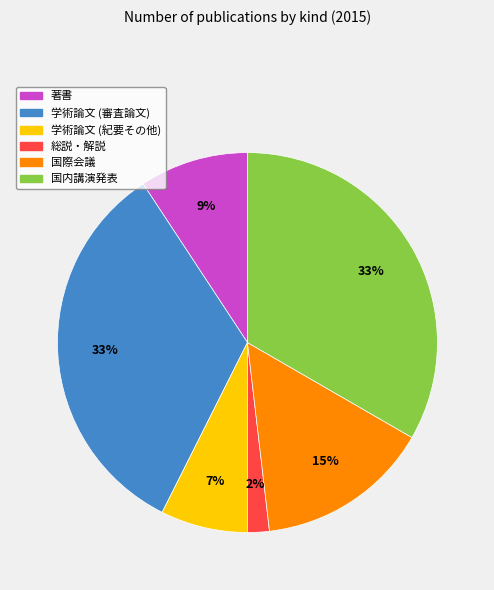

Is the sum of 国際会議 and 学術論文 (審査論文) greater than half?

No